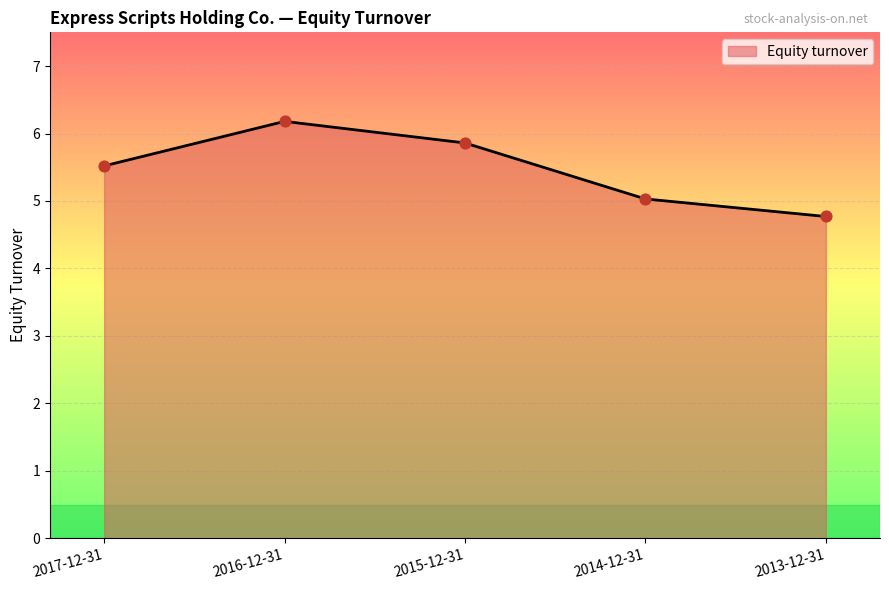

Which has a higher value, 2013-12-31 or 2016-12-31?

2016-12-31